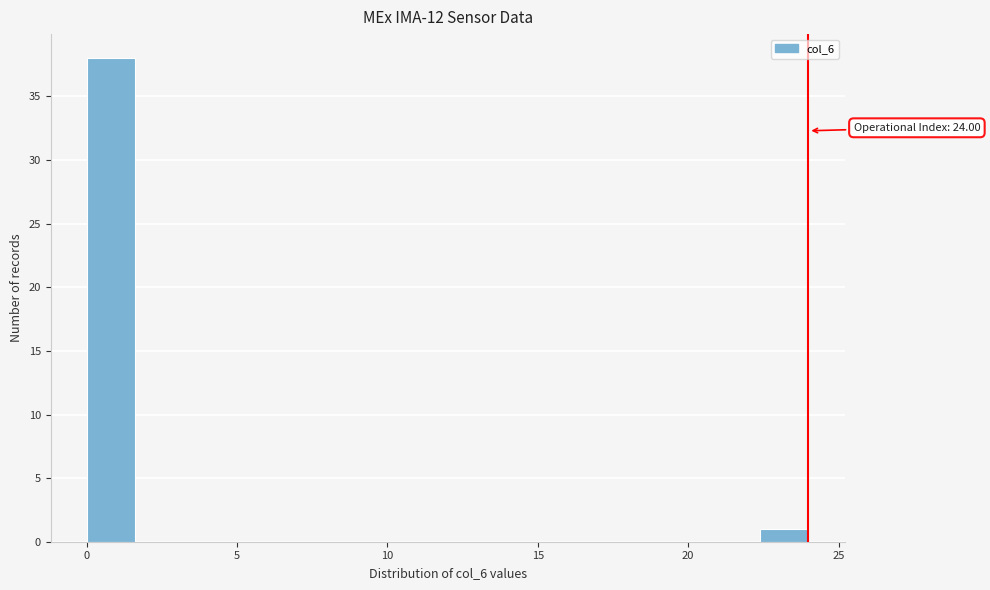

Around what value on the x-axis is the tallest bar? Give the approximate position of its centre, as read against the axis.

1.0